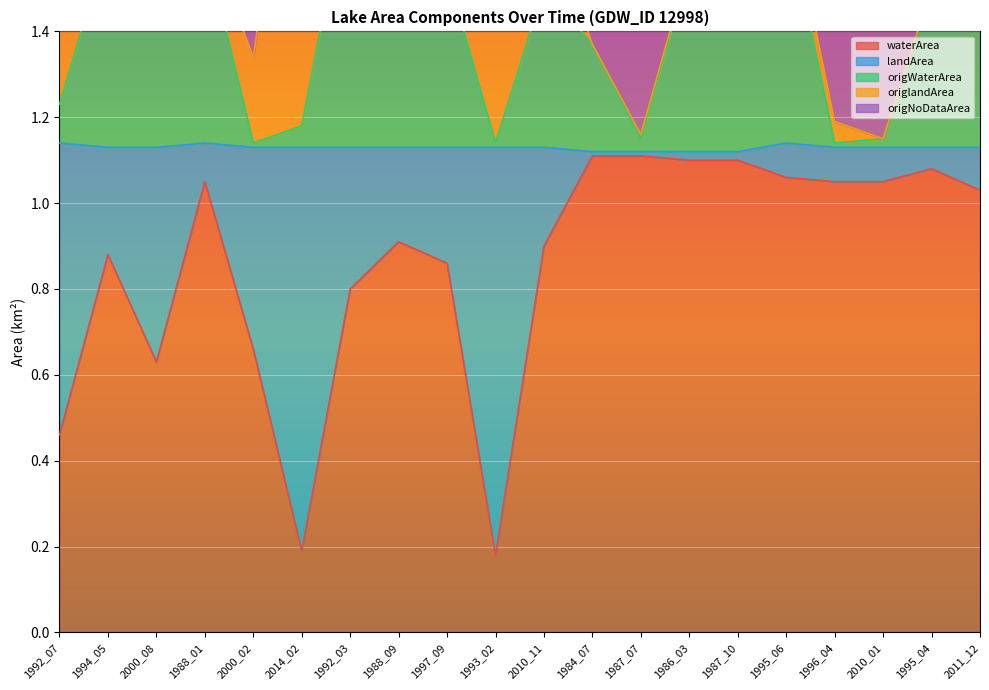

List the labels in order of waterArea value, smallest first.

1993_02, 2014_02, 1992_07, 2000_08, 2000_02, 1992_03, 1997_09, 1994_05, 2010_11, 1988_09, 2011_12, 1988_01, 1996_04, 2010_01, 1995_06, 1995_04, 1986_03, 1987_10, 1984_07, 1987_07